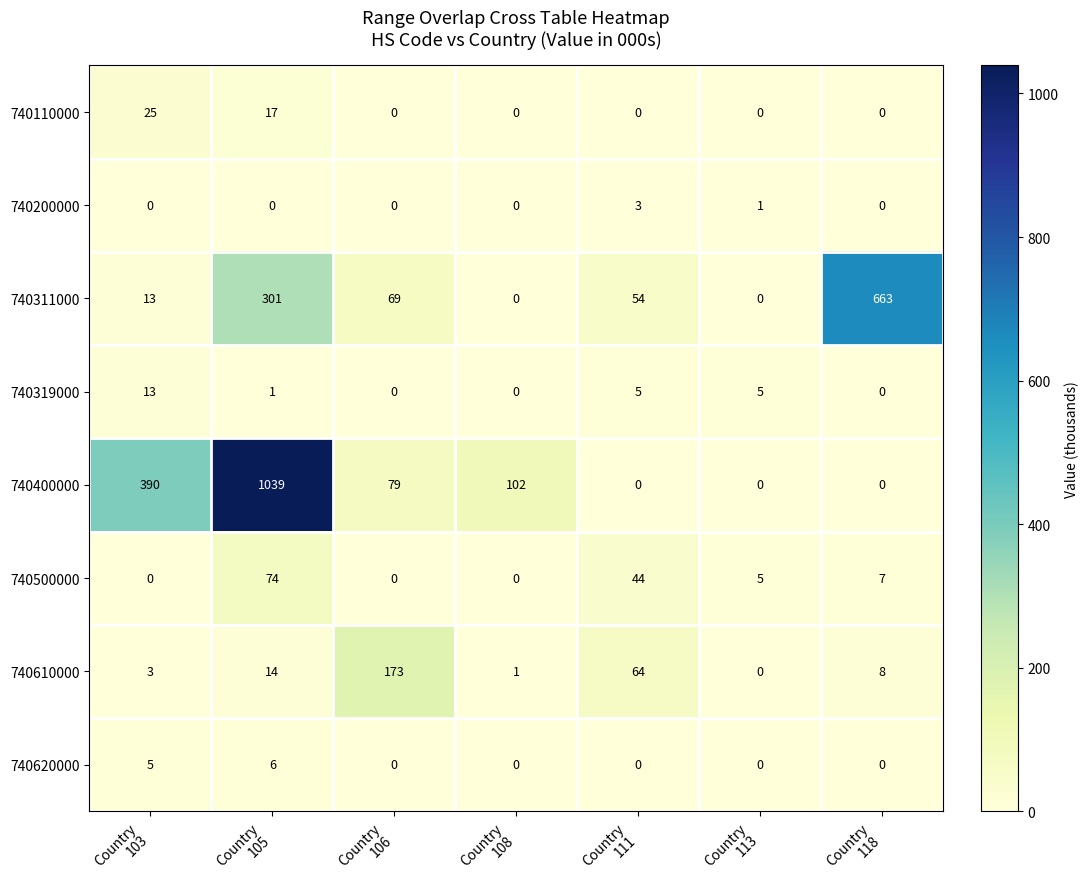

Which series has the largest total across all categories?

740400000